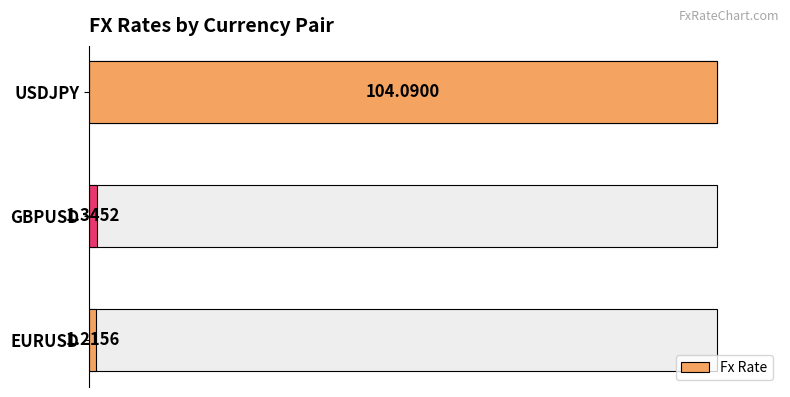

What is the ratio of the value at USDJPY to the value at EURUSD?

85.6